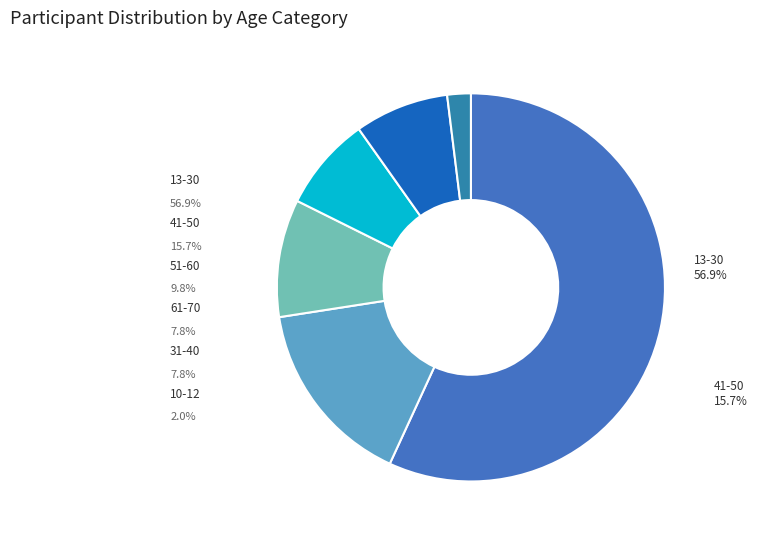

Count the number of slices in the pie.

6